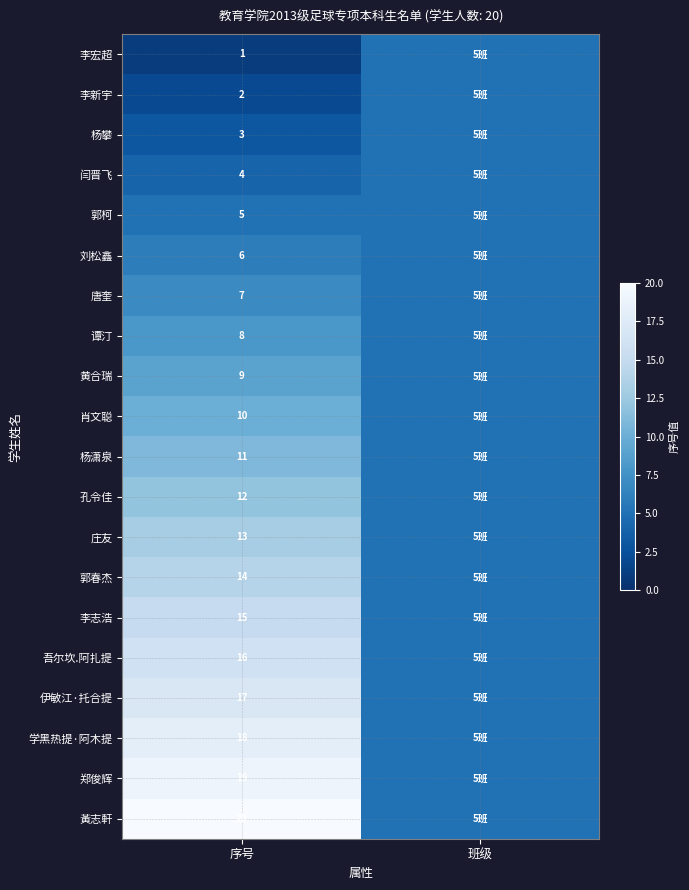

Which label corresponds to the smallest value in the chart?

序号